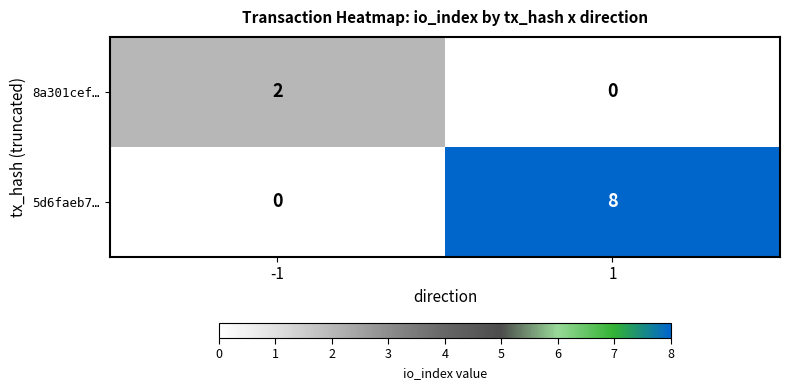

What is the maximum value for 5d6faeb7…?

8